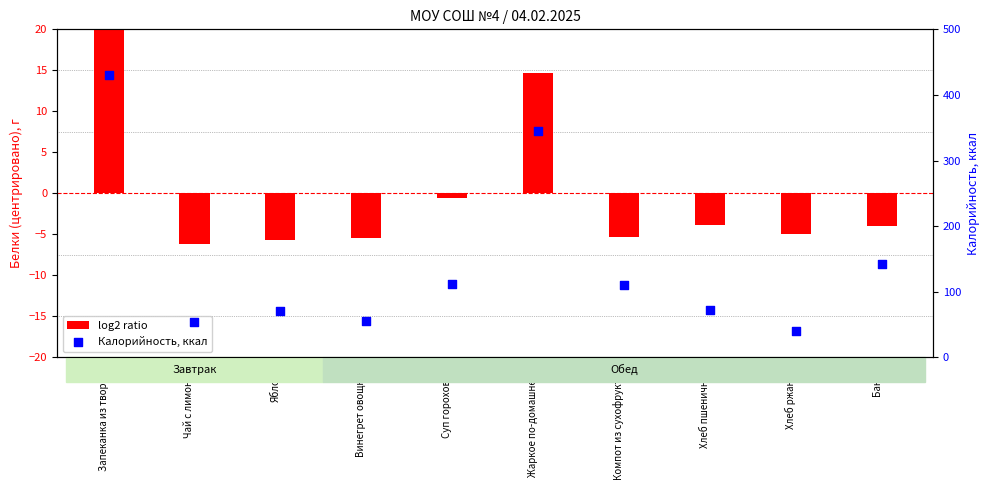

What are all the series names shown in the legend?

log2 ratio, Калорийность, ккал